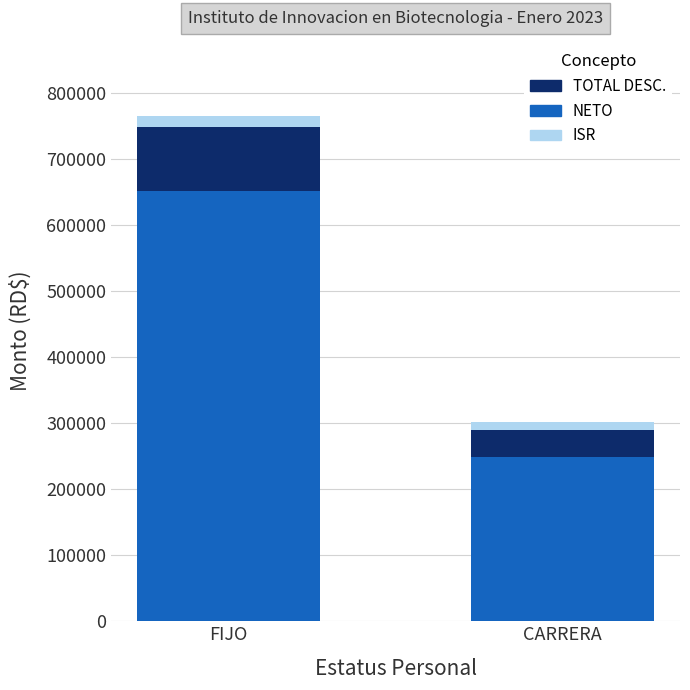

Rank the categories by NETO value from highest to lowest.

FIJO, CARRERA